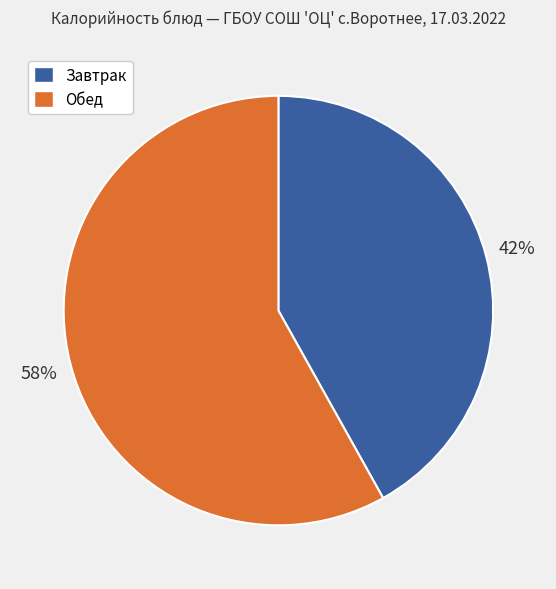

To the nearest percent, what is the average slice percentage?

50%